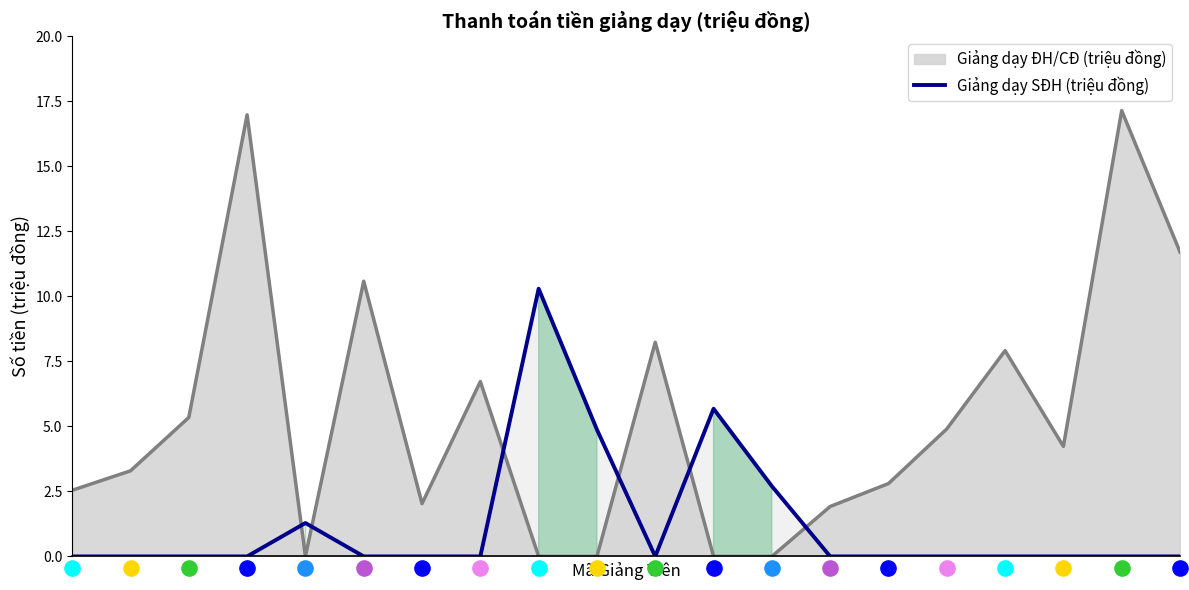

Which has a higher value, 13 or 9?

9